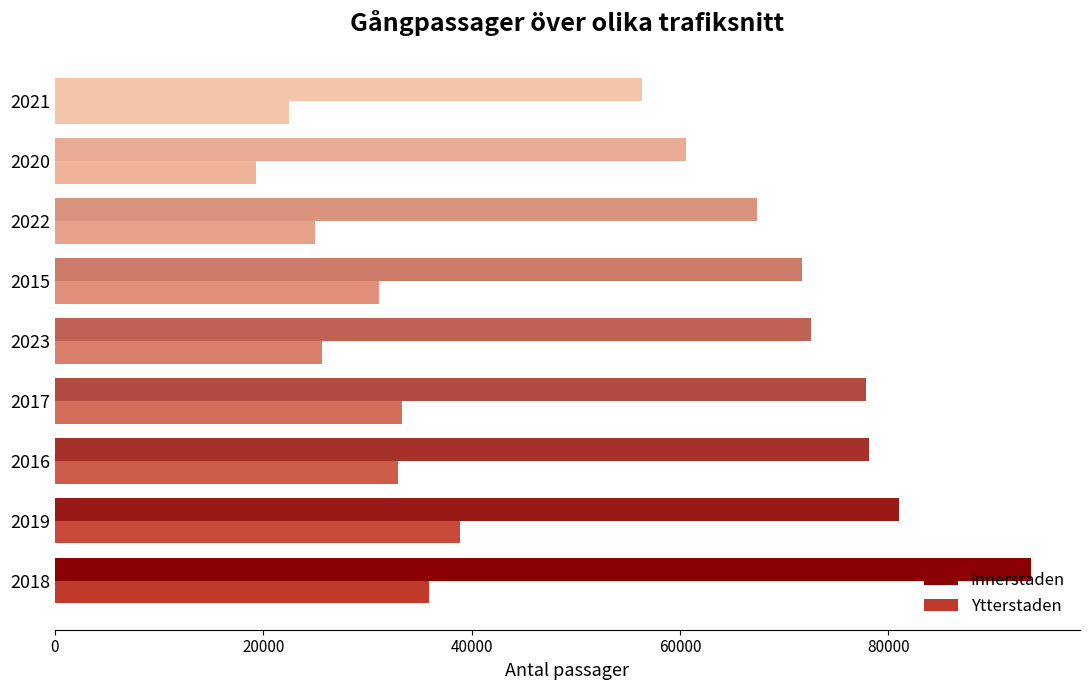

How many data points does each series have?

9